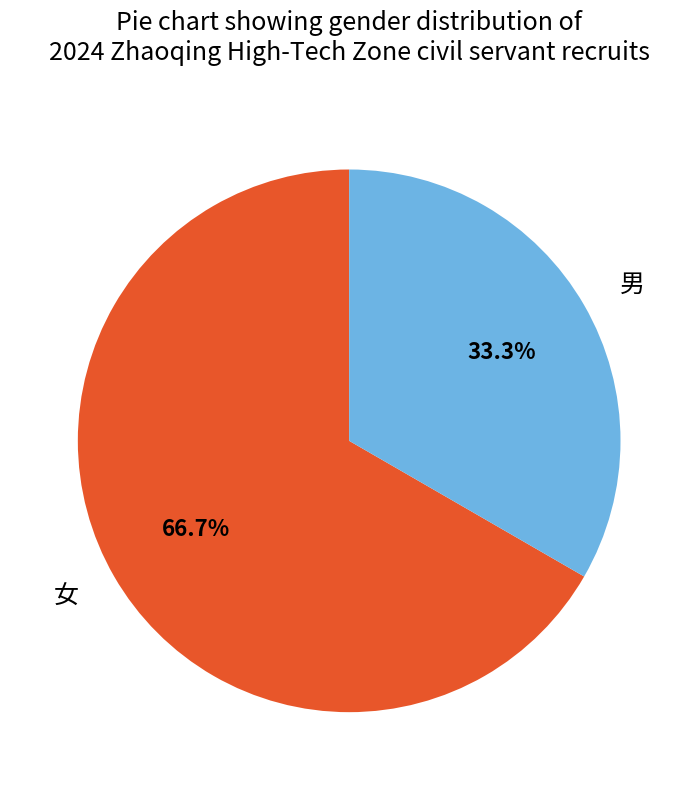

What percentage is the 男 slice, to the nearest percent?

33%